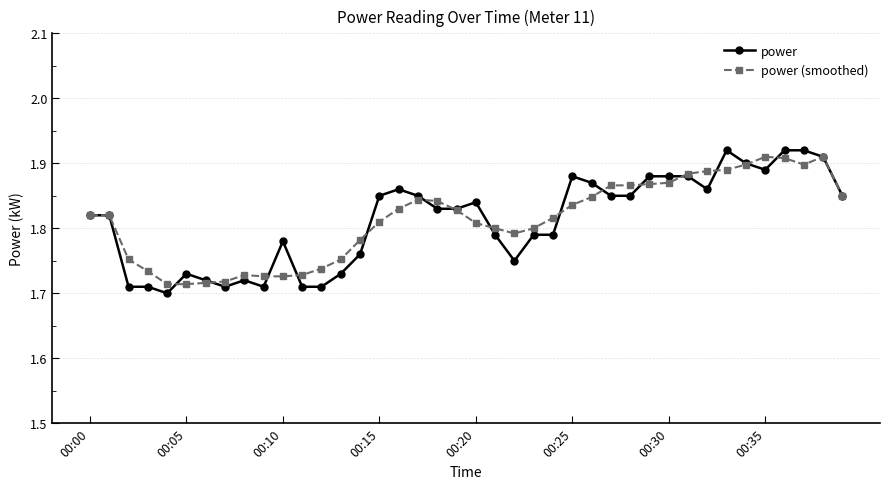

True or false: power (smoothed) and power cross at least once.

True